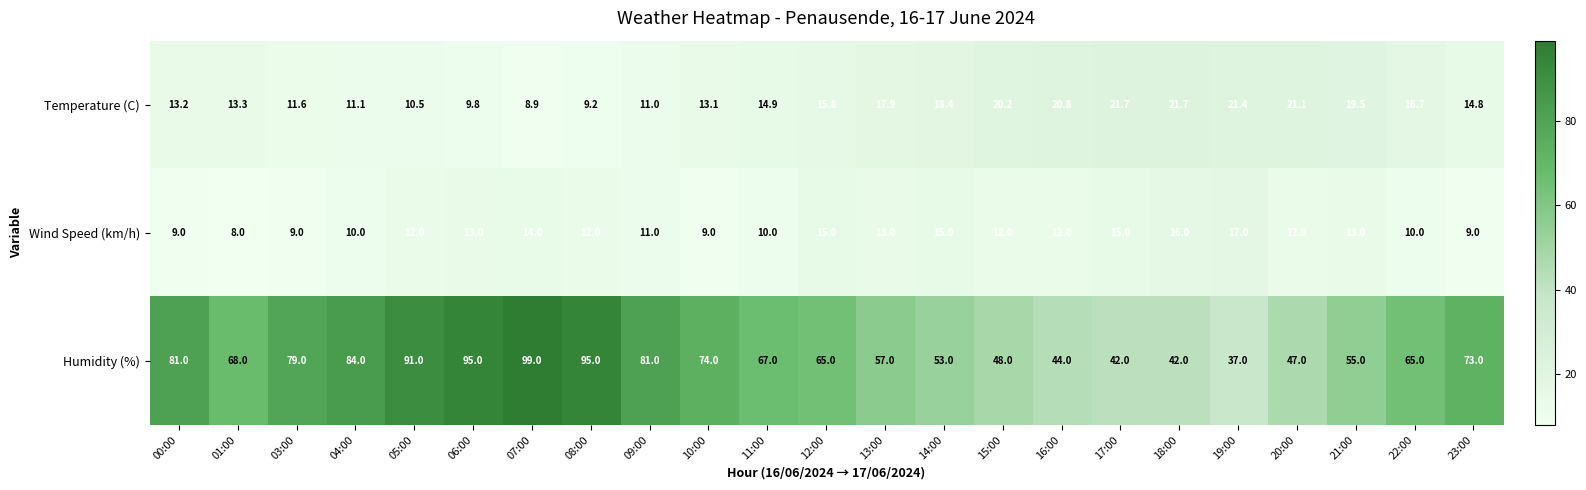

What is the difference between the second highest and minimum values in the Humidity (%) series?

58.0